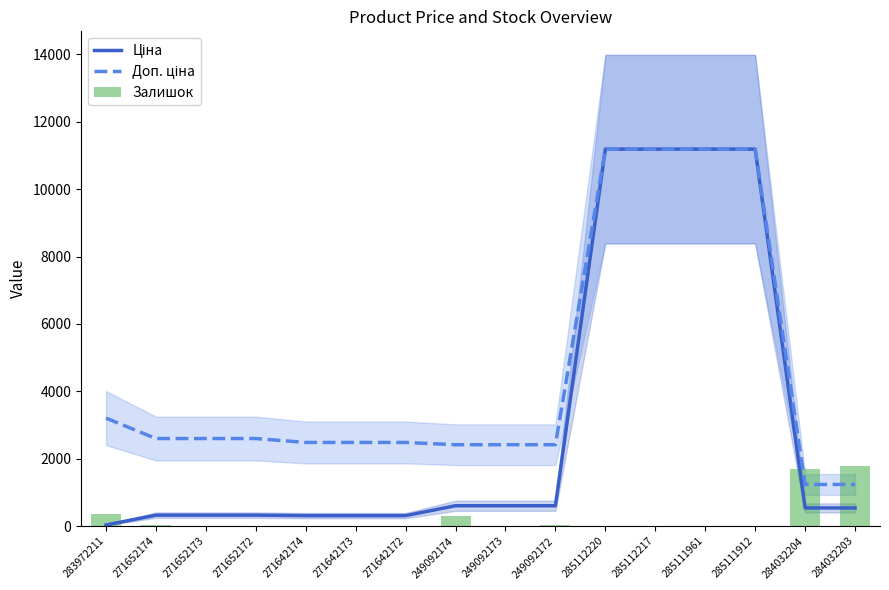

Between 271652173 and 285111961, which is larger?

285111961